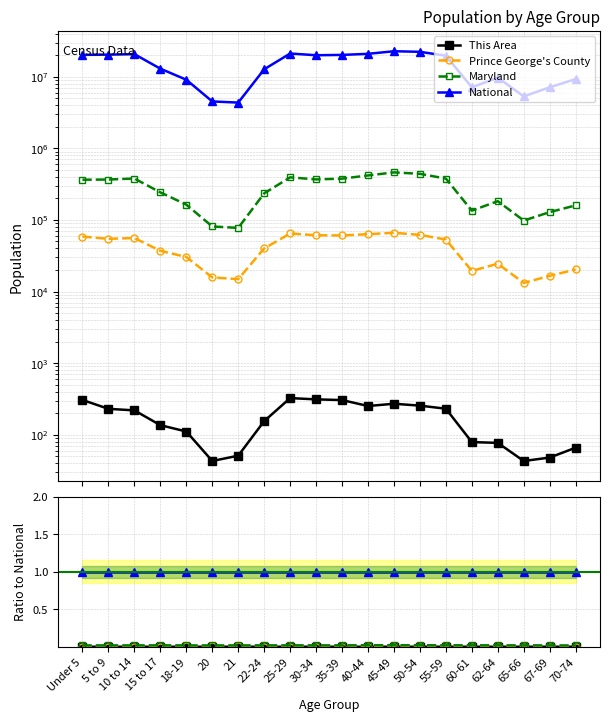

In Maryland, how many points are higher than both neighbors (excluding endpoints)?

3